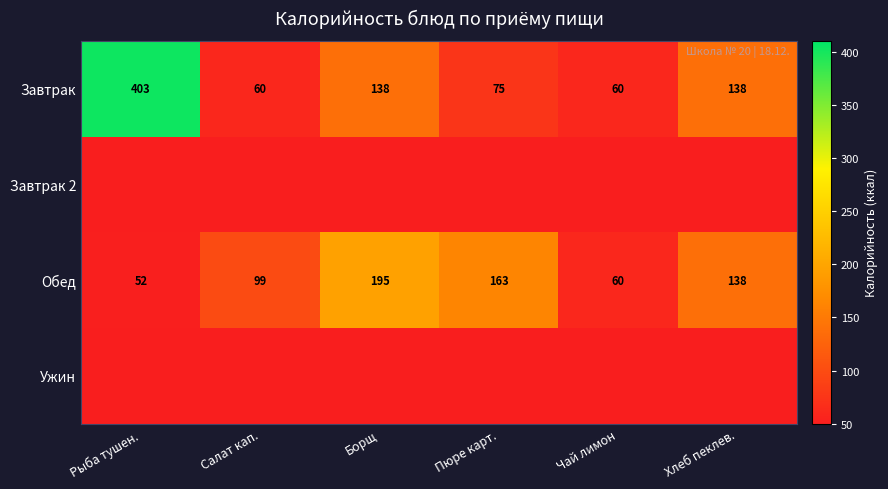

What is the difference between the second highest and second lowest values in the Обед series?

103